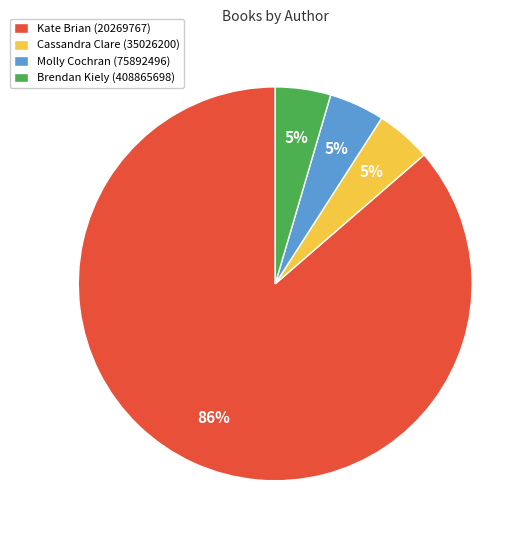

To the nearest percent, what is the average slice percentage?

25%